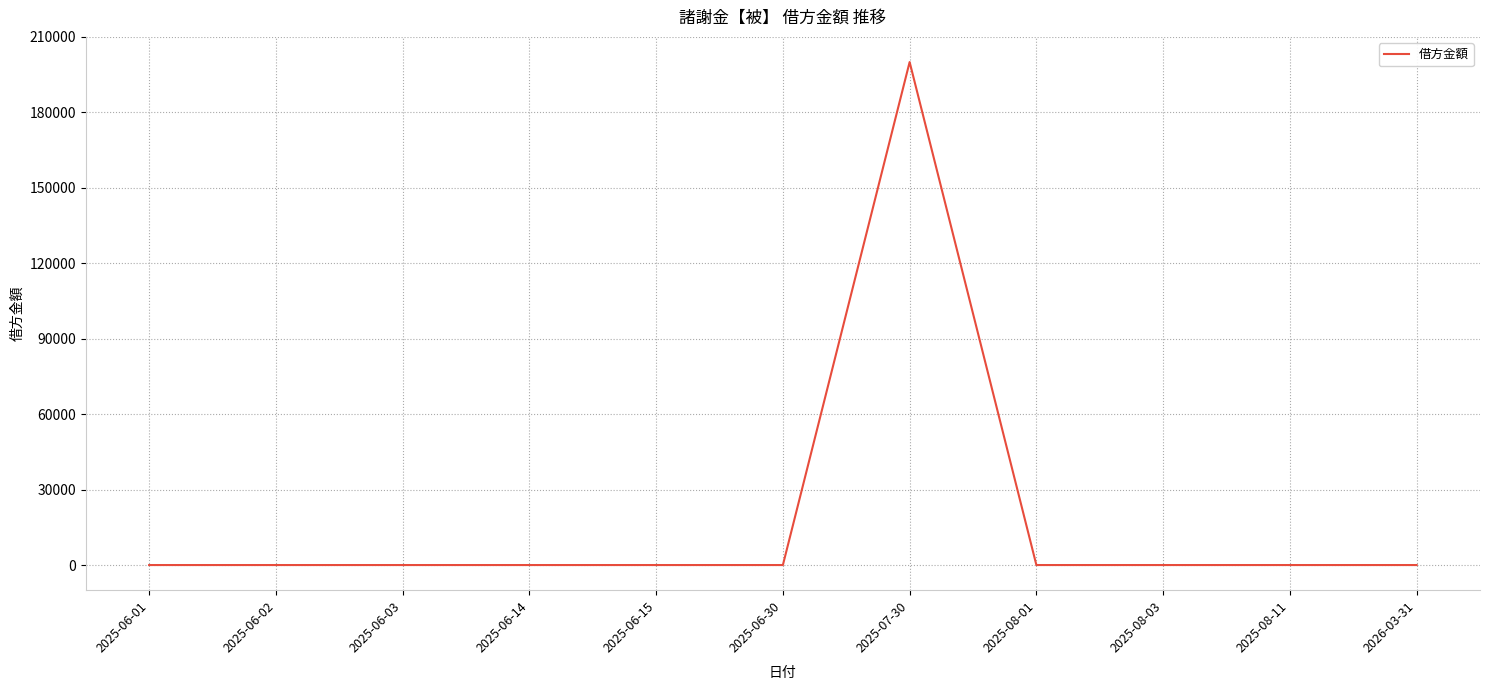

What is the difference between the maximum and minimum values?

200000